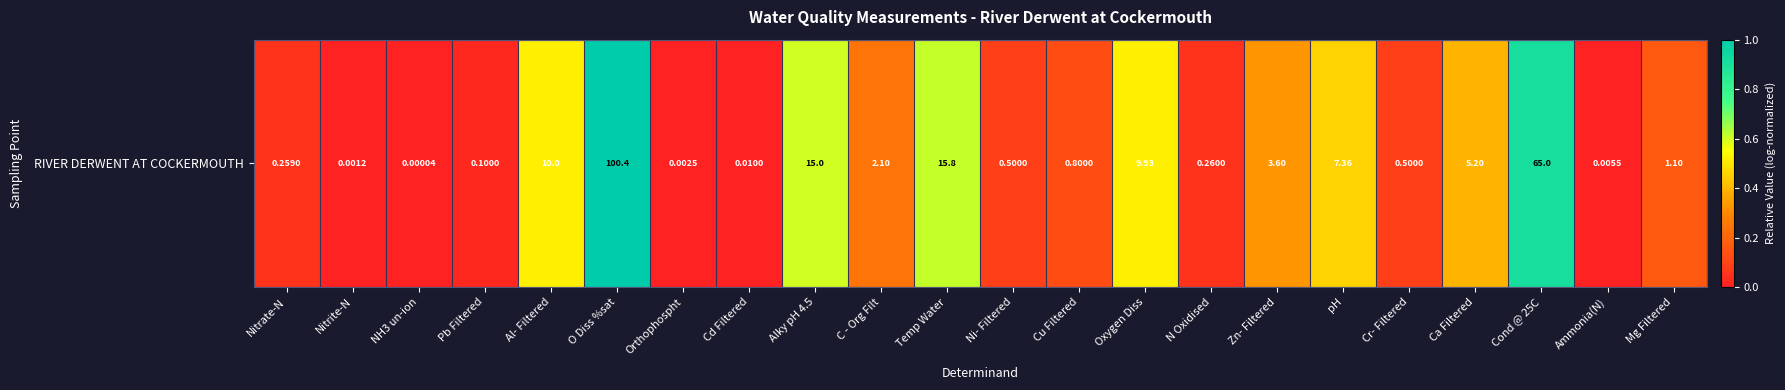

True or false: the data shows 0.0 at Nitrate-N.

False